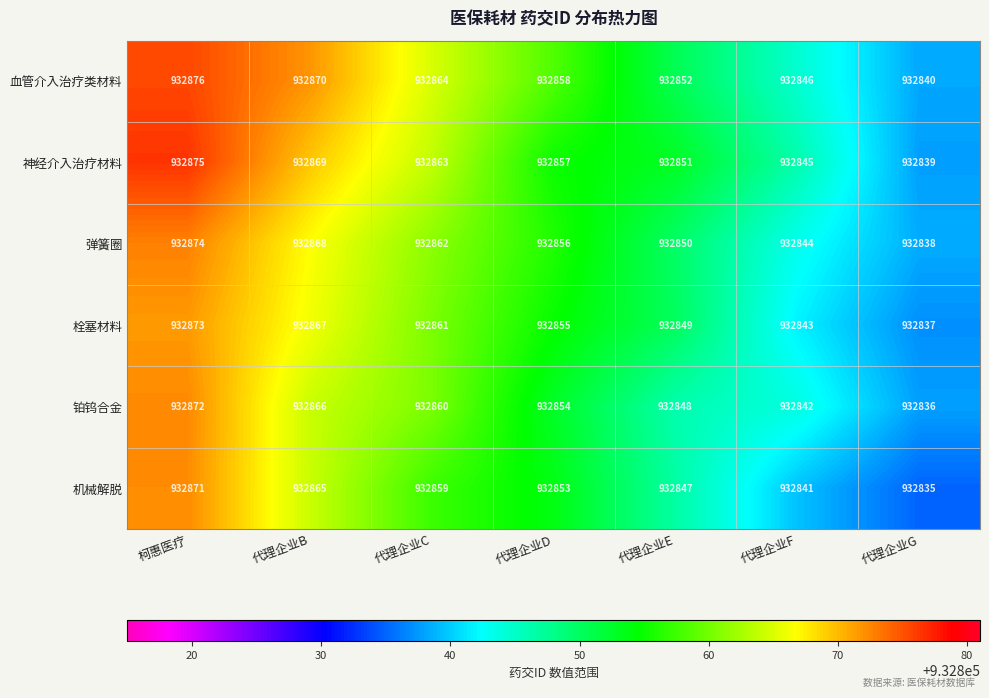

Where is 铂钨合金 nearest to the value 932854?

代理企业D